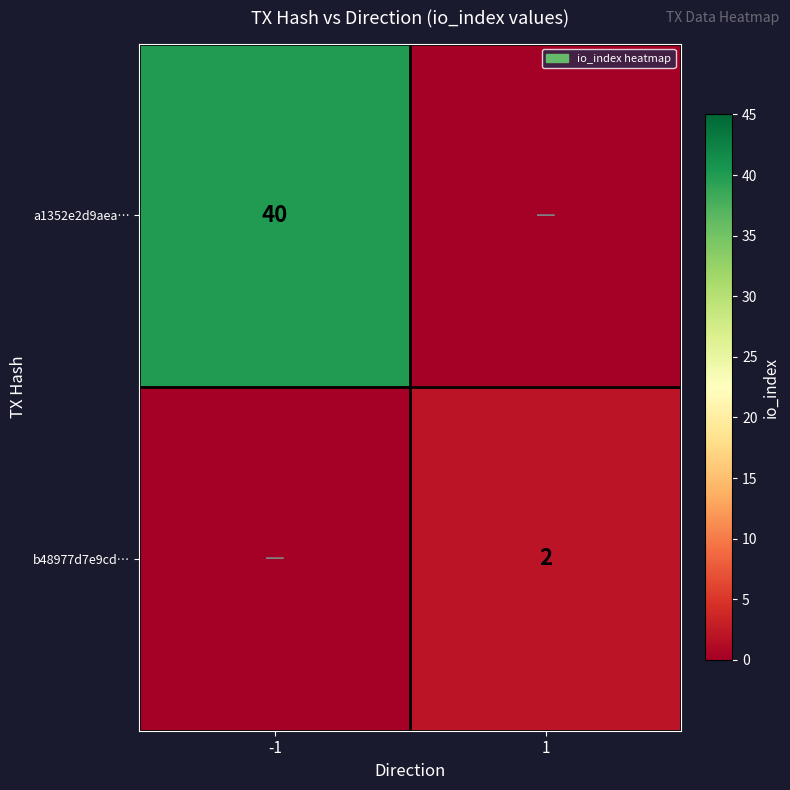

Is it true that b48977d7e9cd… equals 2 at 1?

True